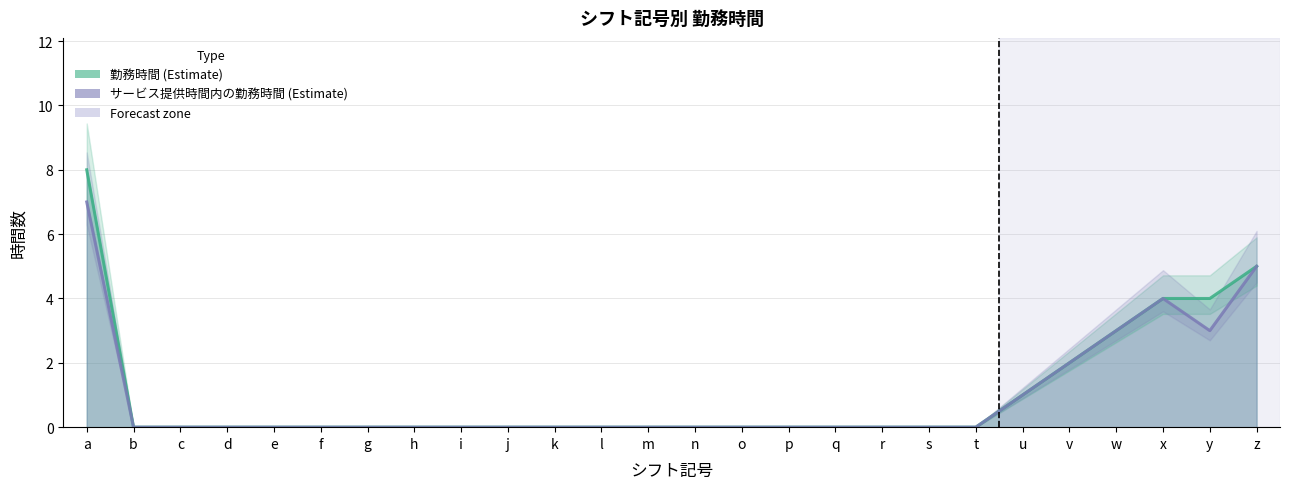

Where is the first local minimum for サービス提供時間内の勤務時間?

y